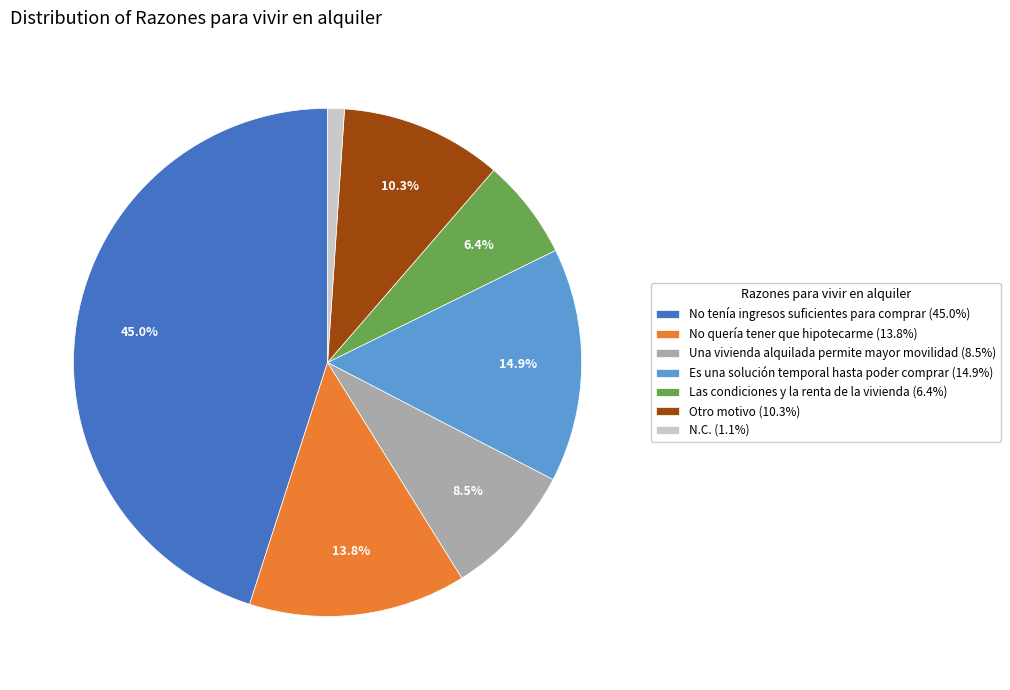

True or false: No tenía ingresos suficientes para comprar accounts for 45% of the total.

True